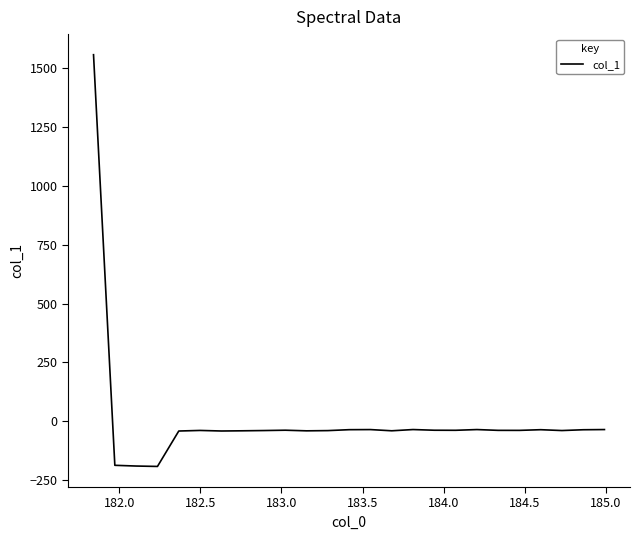

What is the minimum value shown in the chart?

-191.9